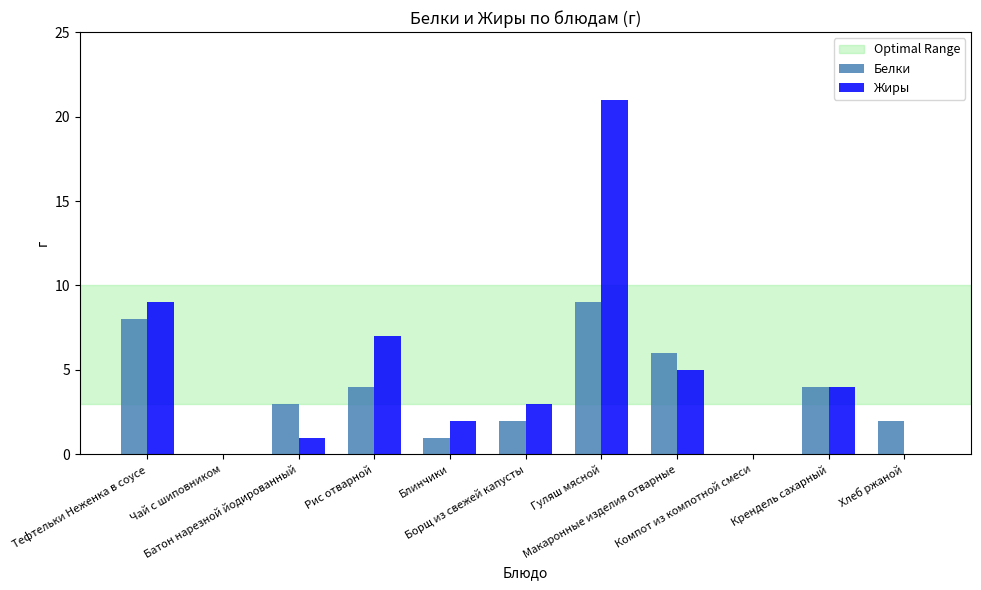

What is the sum of the Белки values at Тефтельки Неженка в соусе and Блинчики?

9